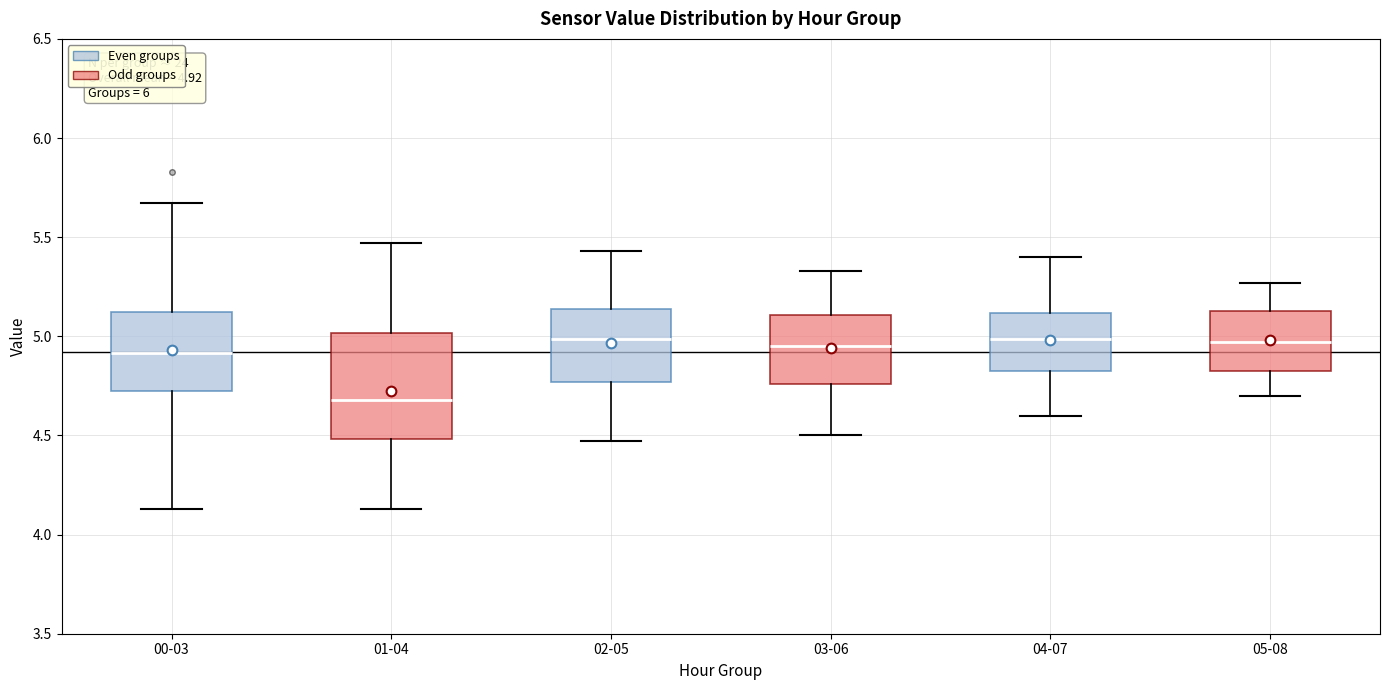

Comparing the boxes themselves (not the whiskers), which one is the tallest?

01-04